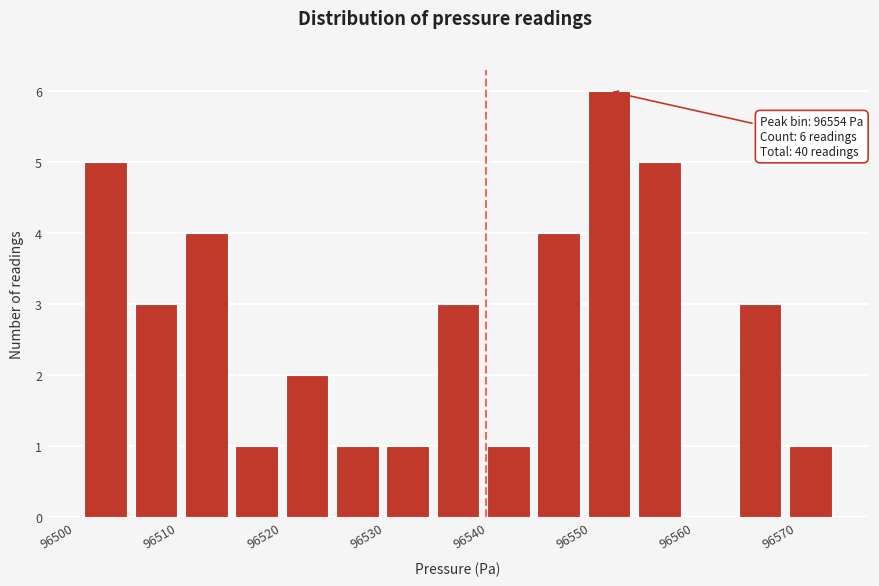

Over which range of the x-axis is the bar tallest?

96551 to 96556